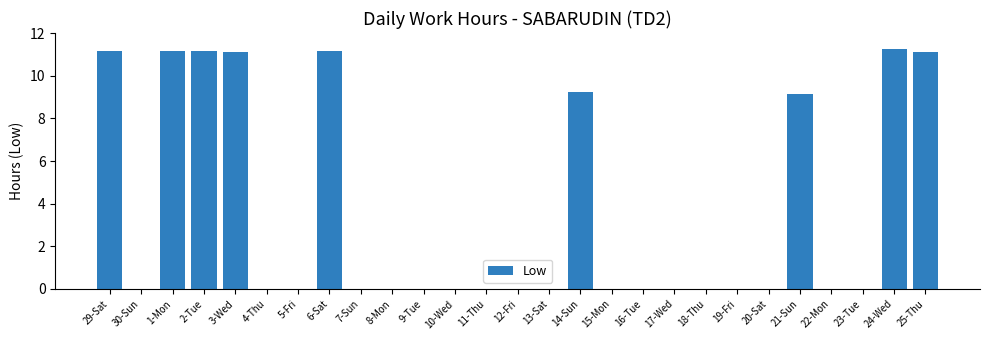

True or false: the data shows 0.0 at 18-Thu.

True